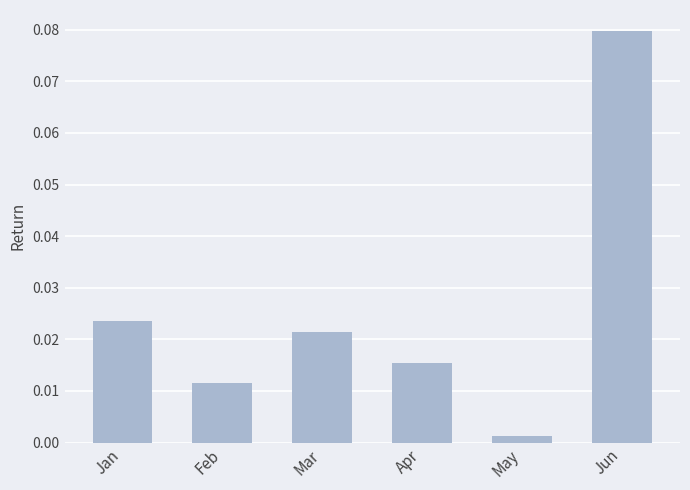

Between Apr and Jun, which is larger?

Jun